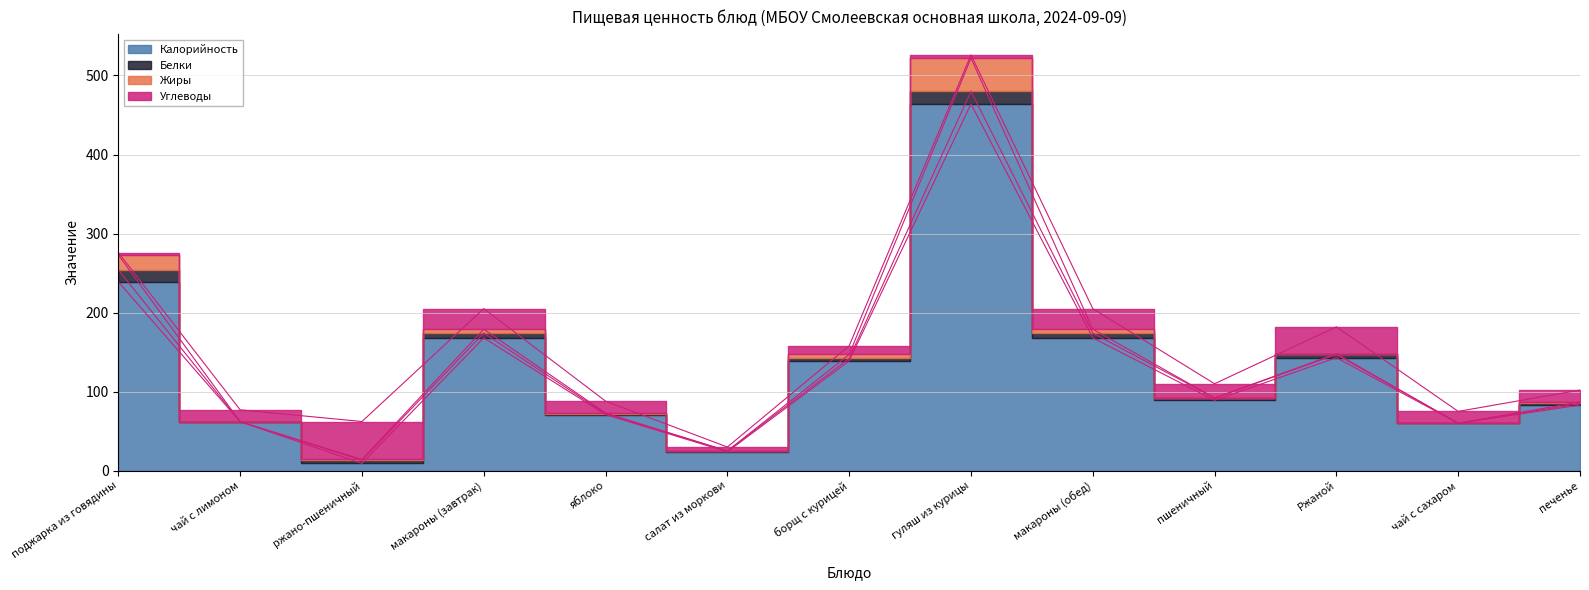

What is the label of the 11th point from the left?

Ржаной